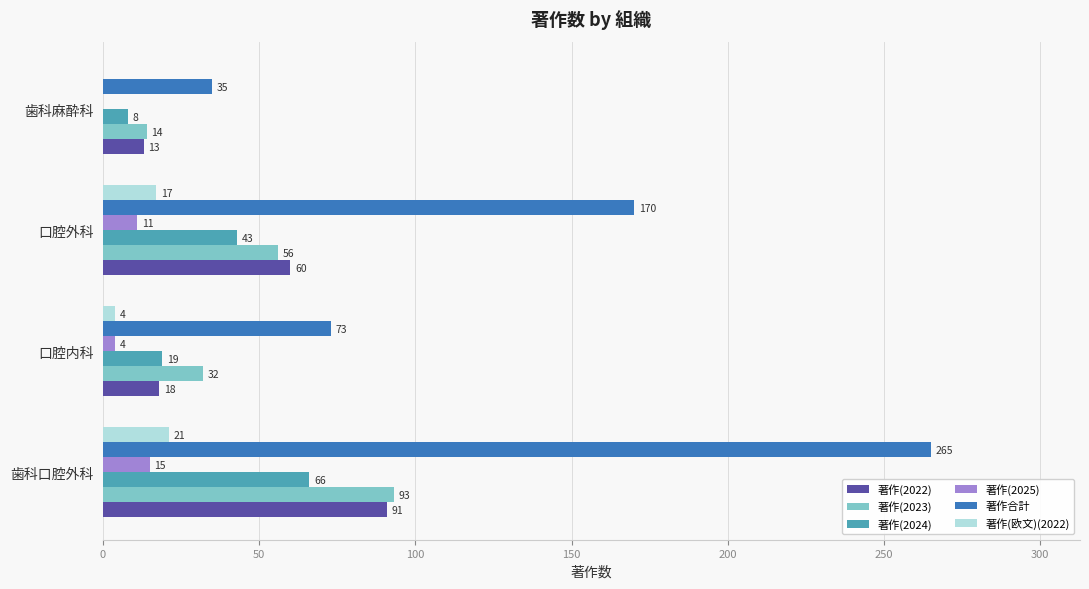

Count the 著作(2024) values in the range 19 to 66.

3